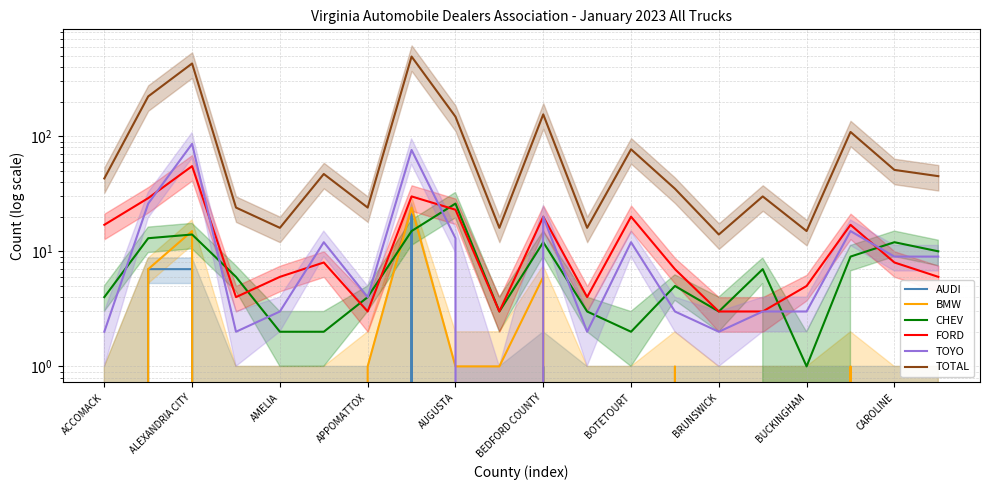

What is the maximum value shown in the chart?

493